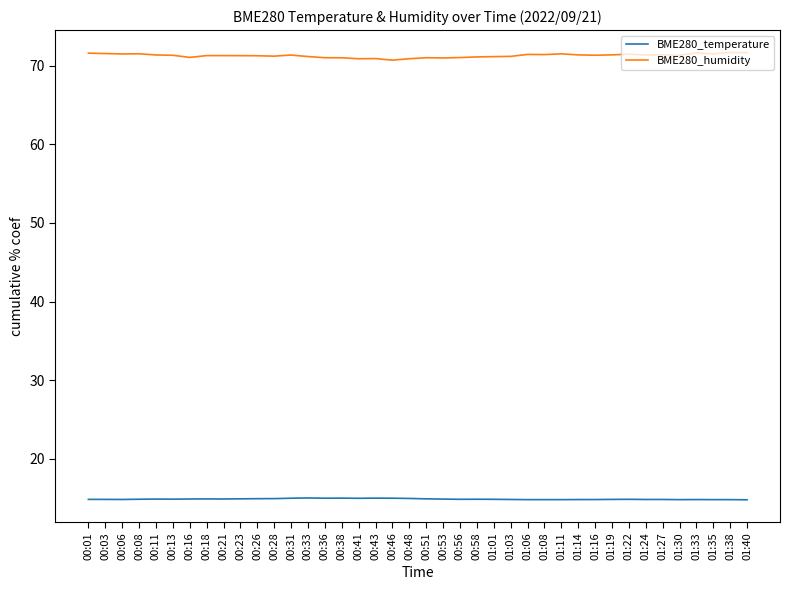

The BME280_humidity series shows 71.5 at 01:22. True or false?

True